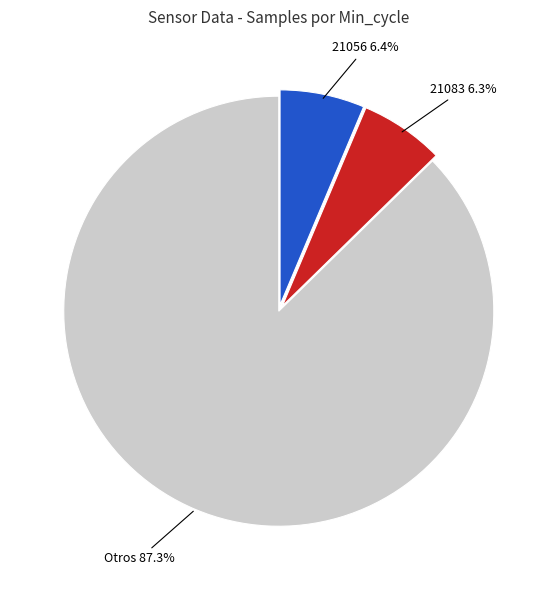

Is there any slice that represents more than half of the pie?

Yes